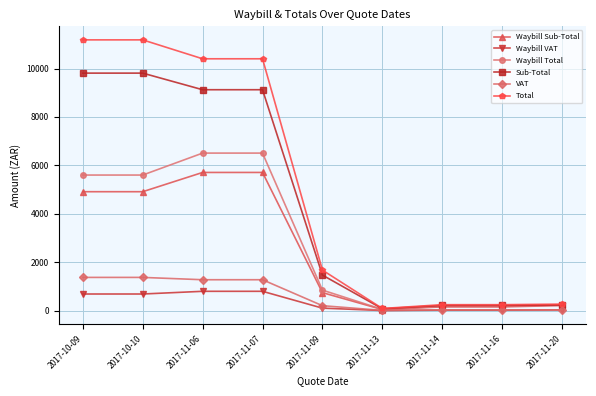

What is the sum of the VAT values at 2017-11-20 and 2017-11-09?

238.9